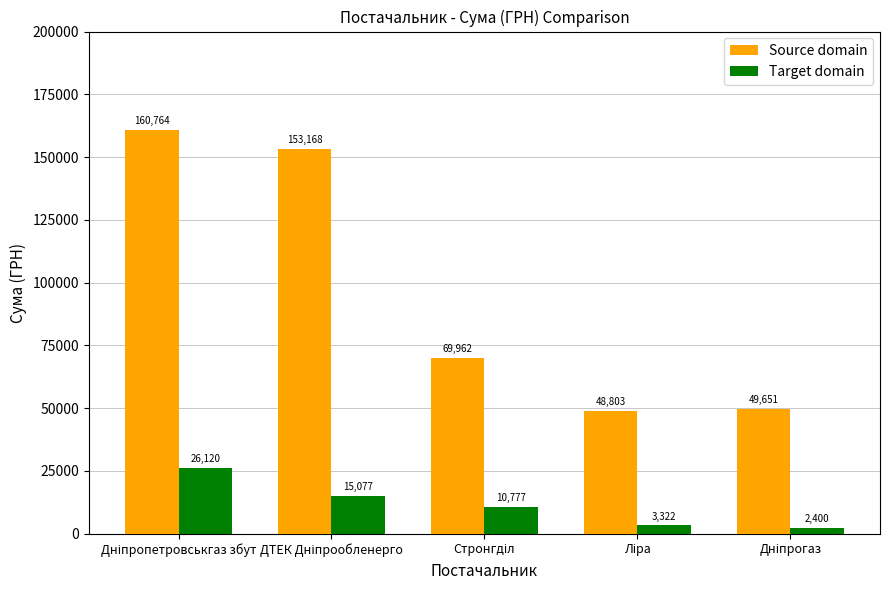

What is the minimum value shown in the chart?

2400.0